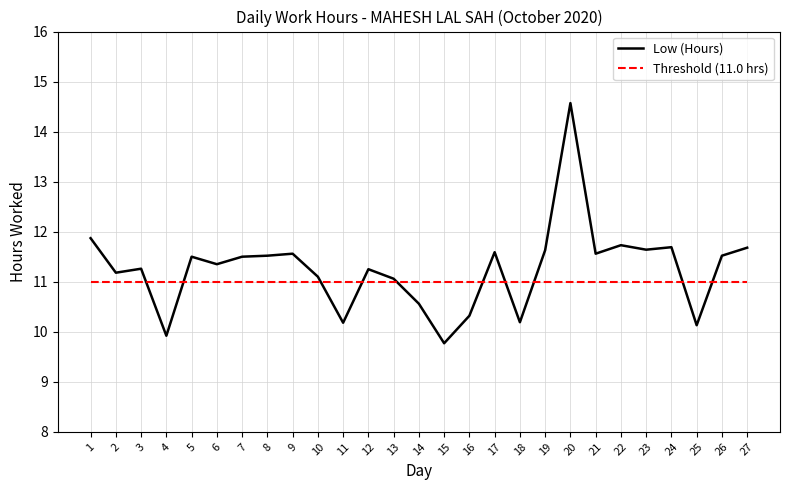

True or false: the data shows 14.6 at 20.

True